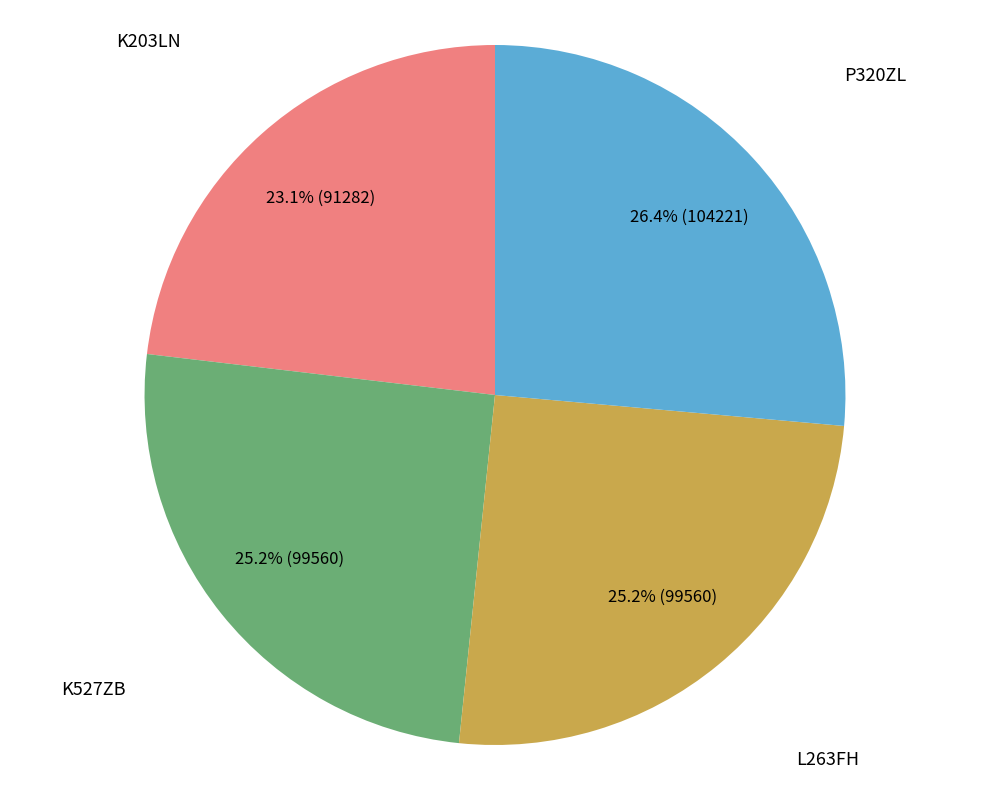

To the nearest percent, what is the difference between the largest and smallest slice percentages?

3%